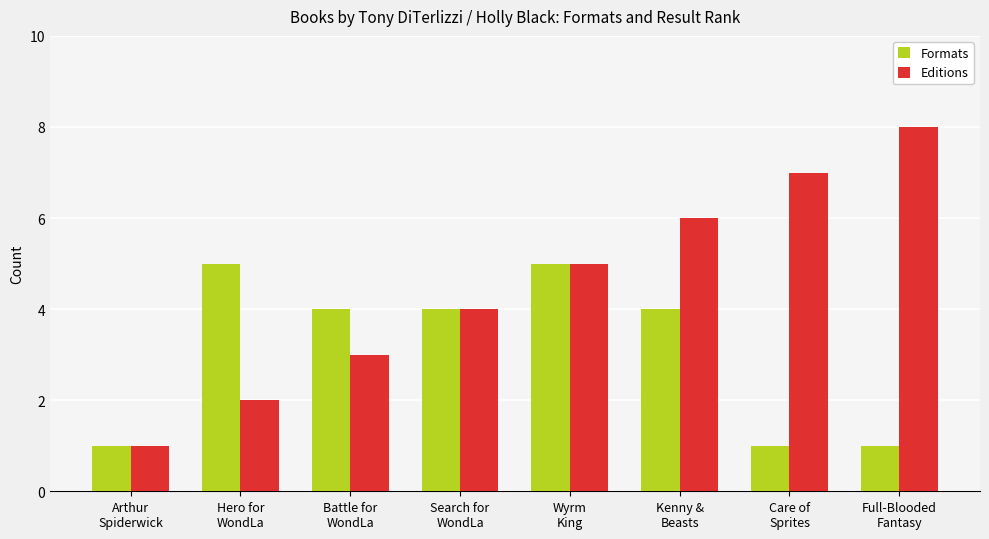

What is the value of the Editions bar at the 3rd from the left?

3